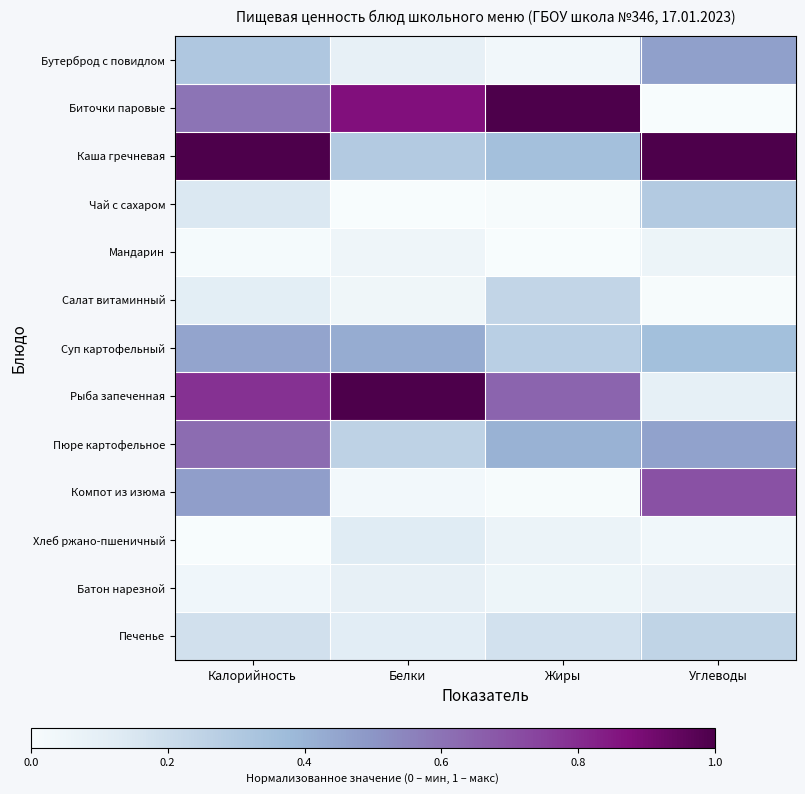

Reading left to right, list all the values displayed in this chart.

Бутерброд с повидлом: Калорийность=0.3	Белки=0.1	Жиры=0.0	Углеводы=0.5
Биточки паровые: Калорийность=0.6	Белки=0.9	Жиры=1.0	Углеводы=0.0
Каша гречневая: Калорийность=1.0	Белки=0.3	Жиры=0.3	Углеводы=1.0
Чай с сахаром: Калорийность=0.1	Белки=0.0	Жиры=0.0	Углеводы=0.3
Мандарин: Калорийность=0.0	Белки=0.0	Жиры=0.0	Углеводы=0.1
Салат витаминный: Калорийность=0.1	Белки=0.0	Жиры=0.2	Углеводы=0.0
Суп картофельный: Калорийность=0.5	Белки=0.4	Жиры=0.3	Углеводы=0.4
Рыба запеченная: Калорийность=0.8	Белки=1.0	Жиры=0.6	Углеводы=0.1
Пюре картофельное: Калорийность=0.6	Белки=0.3	Жиры=0.4	Углеводы=0.5
Компот из изюма: Калорийность=0.5	Белки=0.0	Жиры=0.0	Углеводы=0.7
Хлеб ржано-пшеничный: Калорийность=0.0	Белки=0.1	Жиры=0.1	Углеводы=0.0
Батон нарезной: Калорийность=0.0	Белки=0.1	Жиры=0.1	Углеводы=0.1
Печенье: Калорийность=0.2	Белки=0.1	Жиры=0.2	Углеводы=0.2